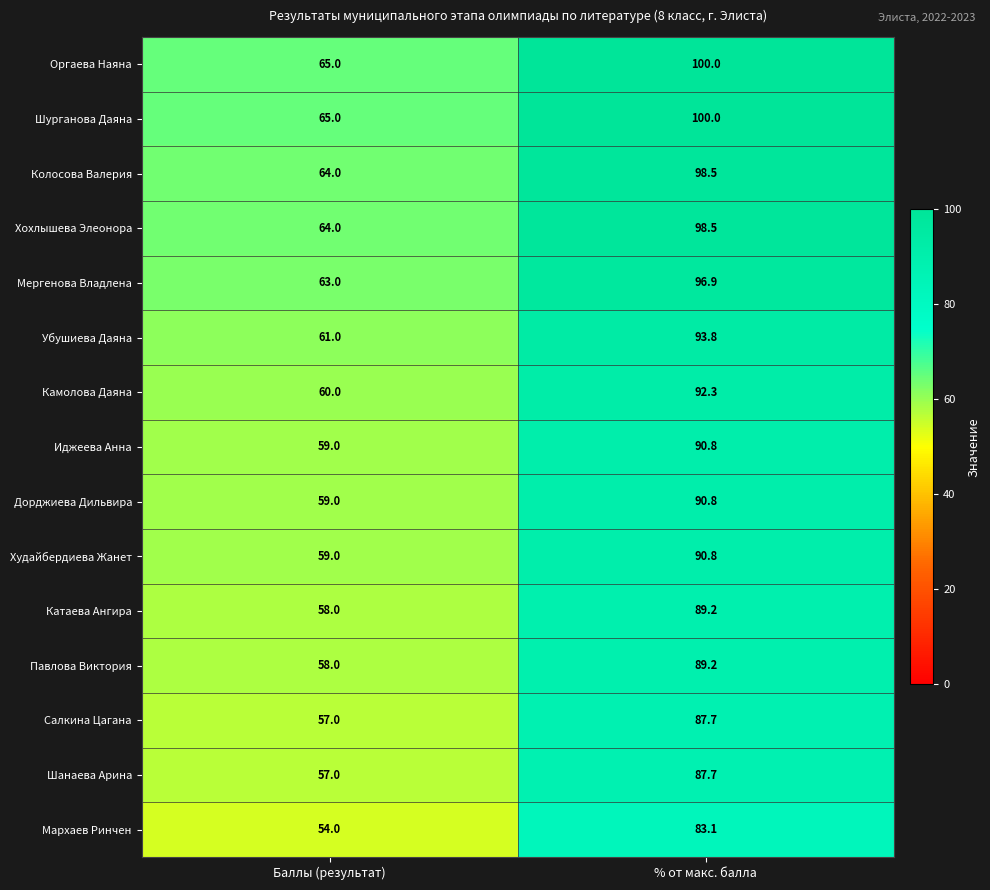

What is the spread (max minus min) of values at % от макс. балла?

16.9